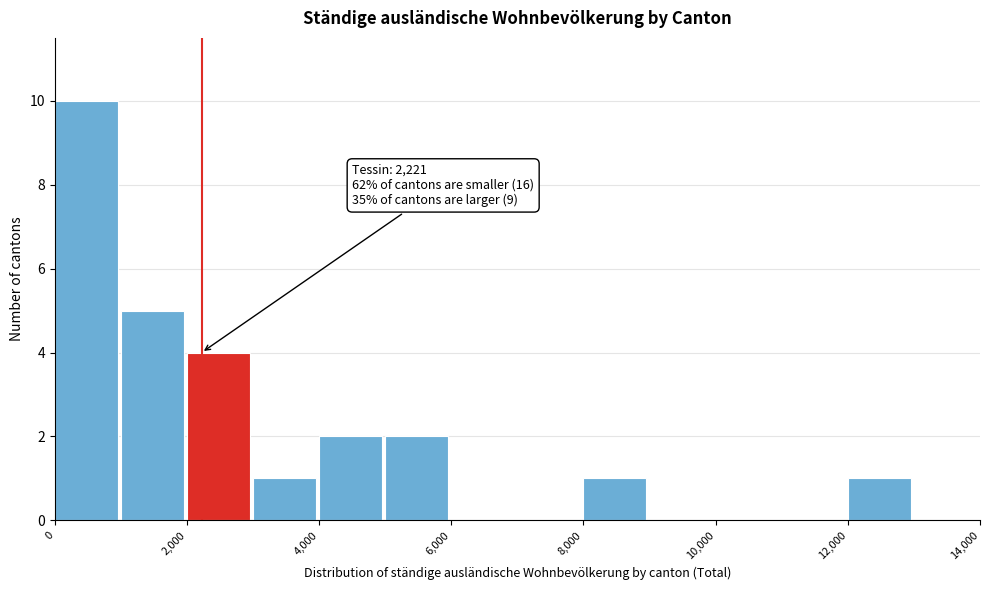

Over which range of the x-axis is the bar tallest?

0 to 1000